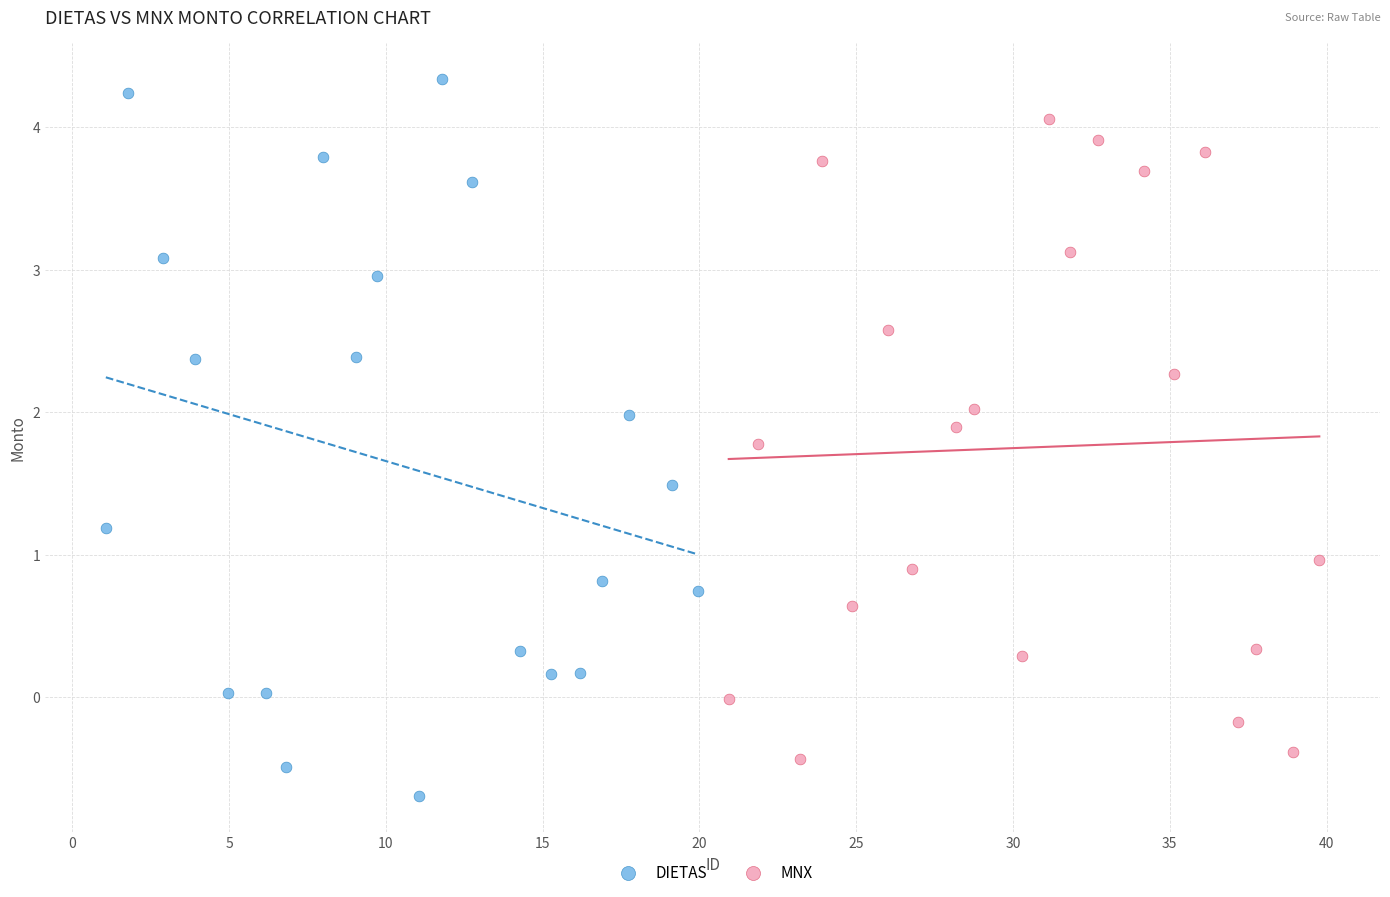

What are all the series names shown in the legend?

DIETAS, MNX